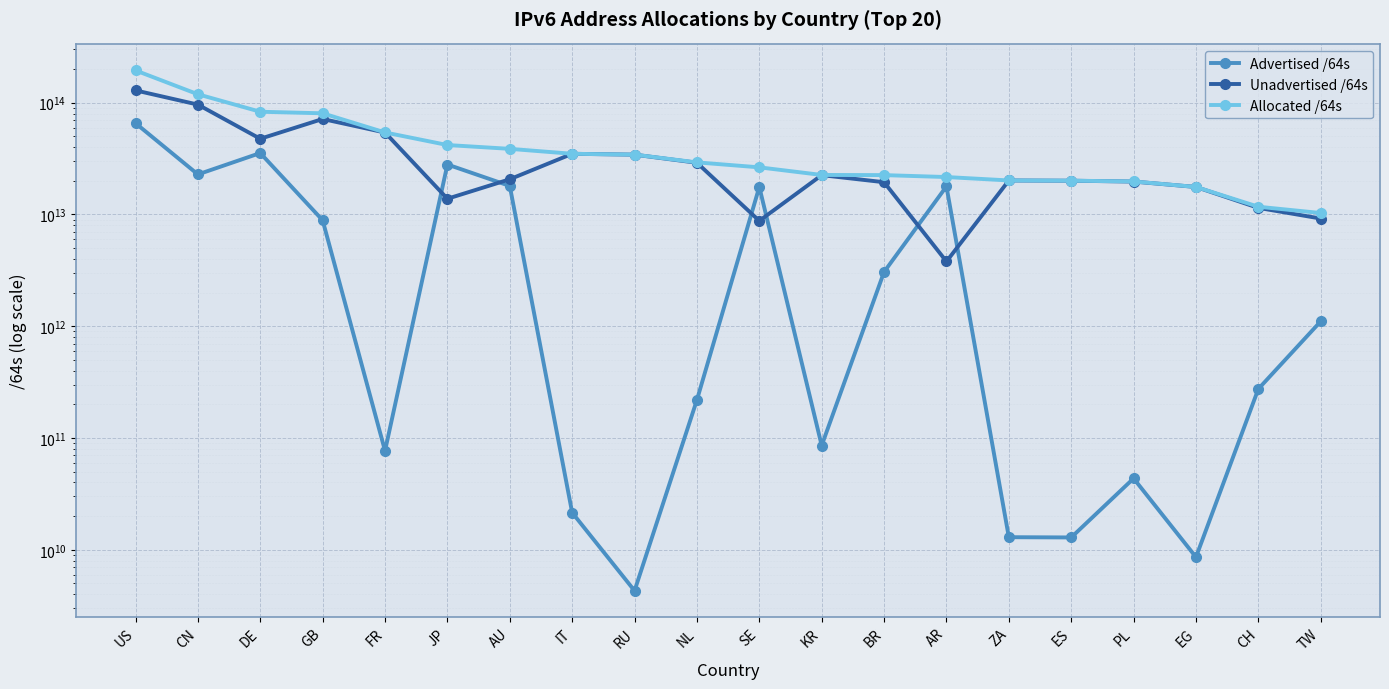

At which category is the sum across all series the highest?

US